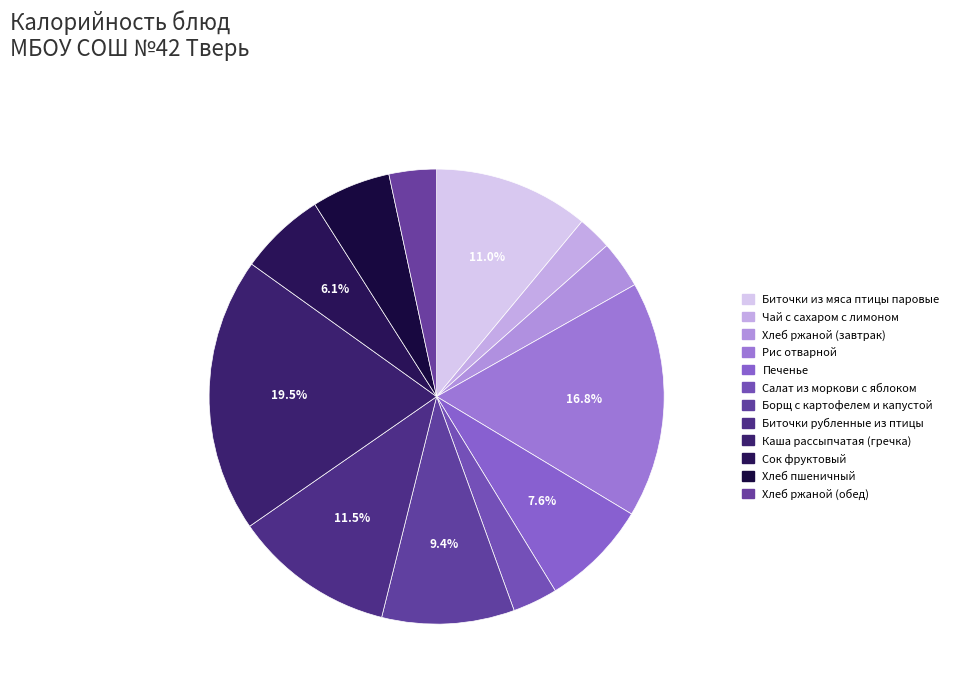

How many segments does this pie chart have?

12